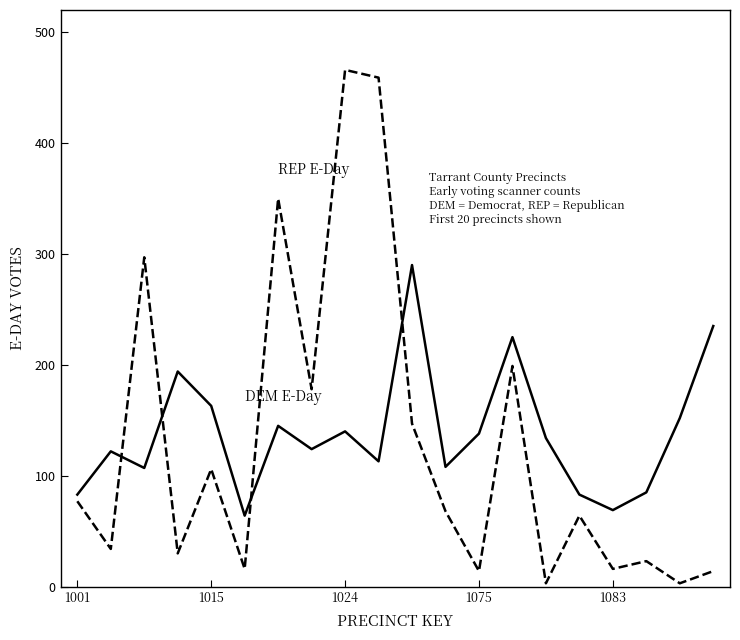

What is the greatest value displayed?

466